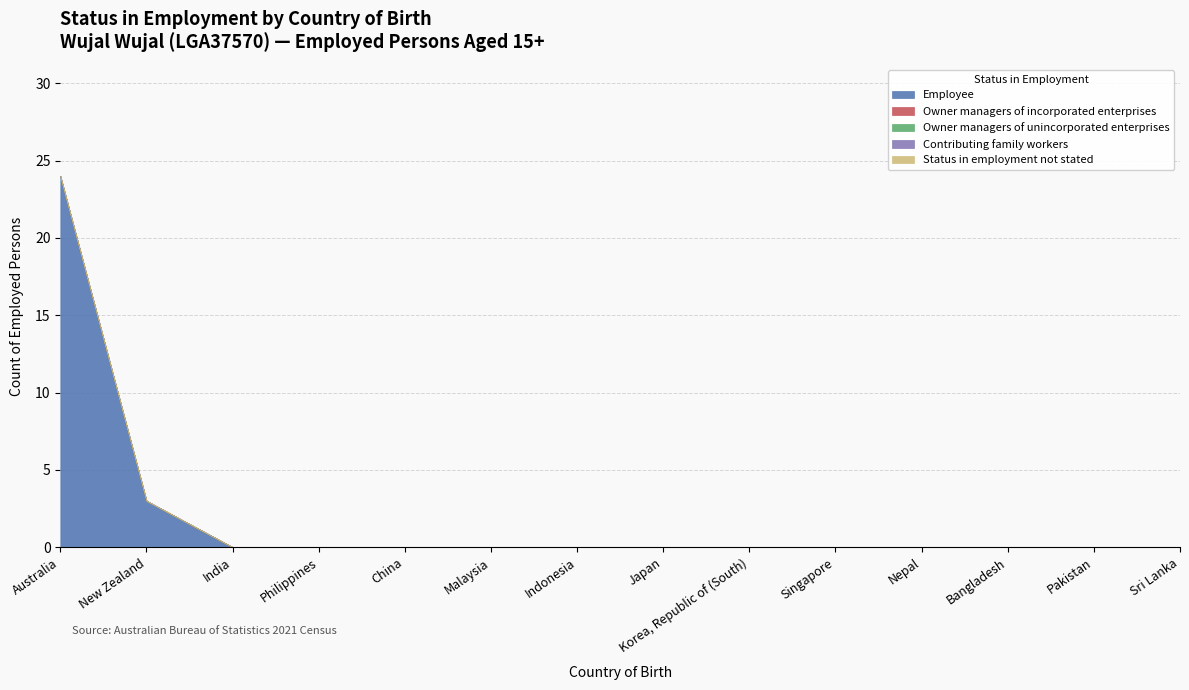

What position from the left is Australia?

1